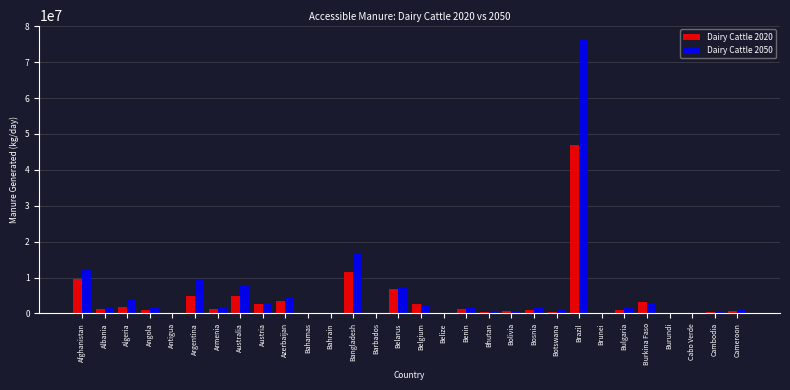

Is the value of Dairy Cattle 2050 at Burkina Faso greater than the value of Dairy Cattle 2020 at Bahamas?

Yes